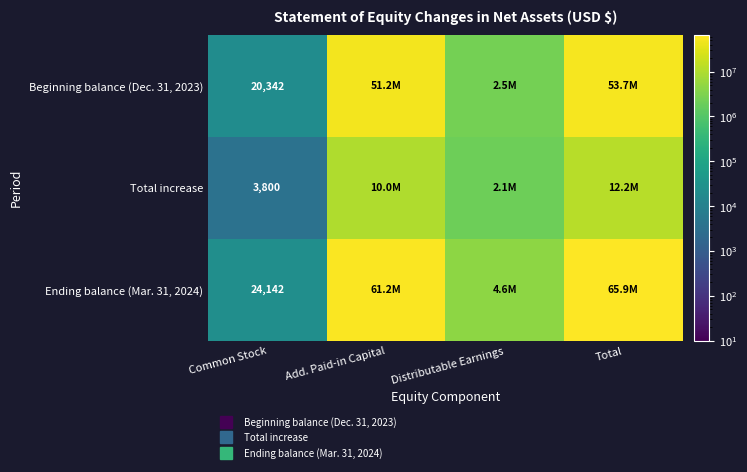

Between Total and Distributable Earnings, which is larger?

Total